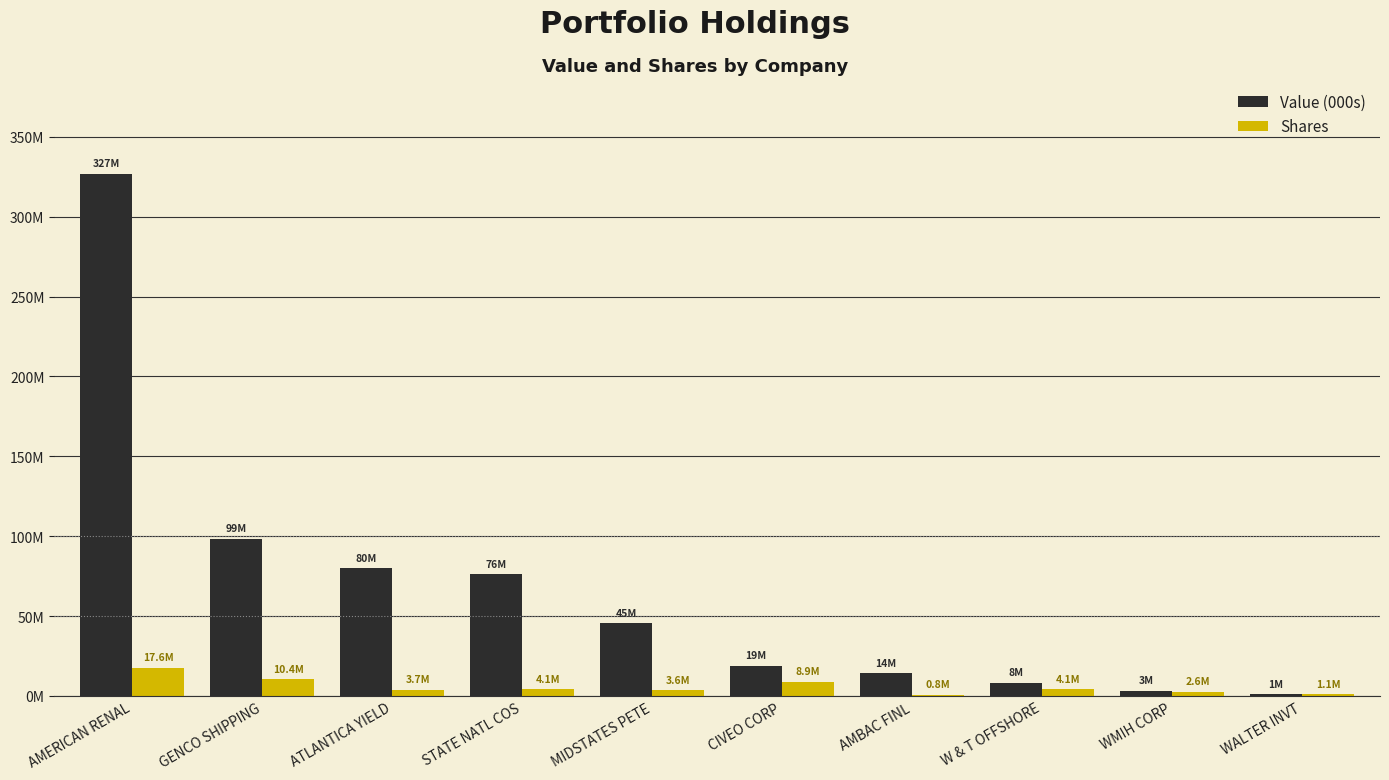

What are all the series names shown in the legend?

Value (000s), Shares